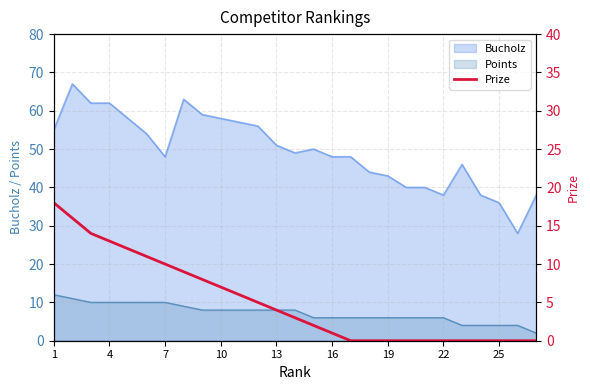

True or false: Bucholz and Points cross at least once.

False